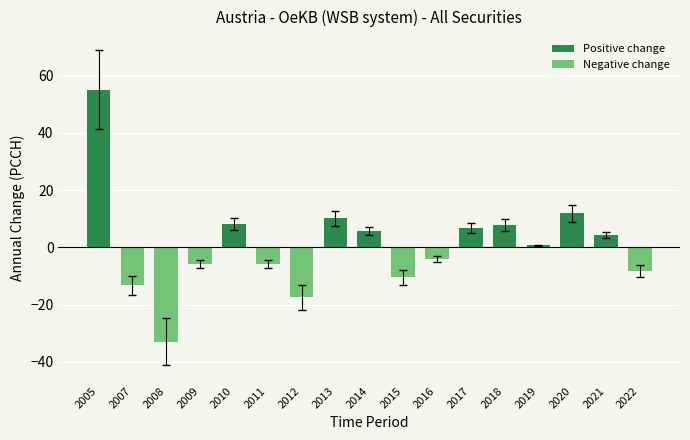

The value at 2012 is -23.5. True or false?

False